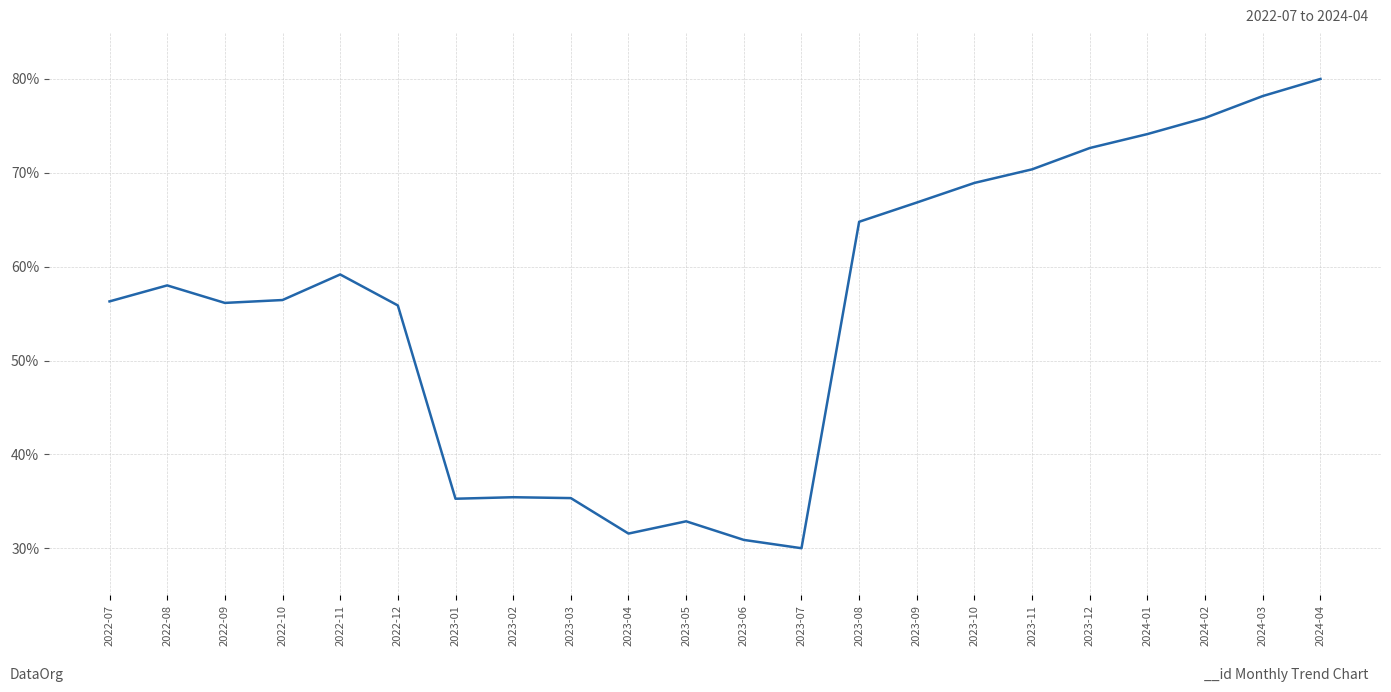

What is the sum of the values at 2023-07 and 2022-12?

85.9